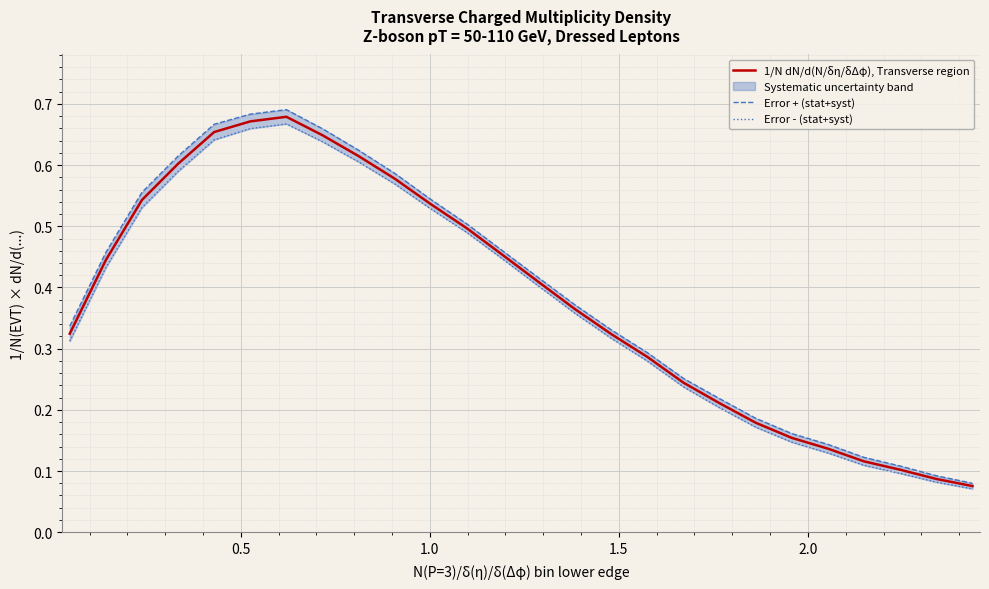

True or false: 1/N dN/d(N/δη/δΔφ), Transverse region and Error - (stat+syst) intersect in this chart.

False